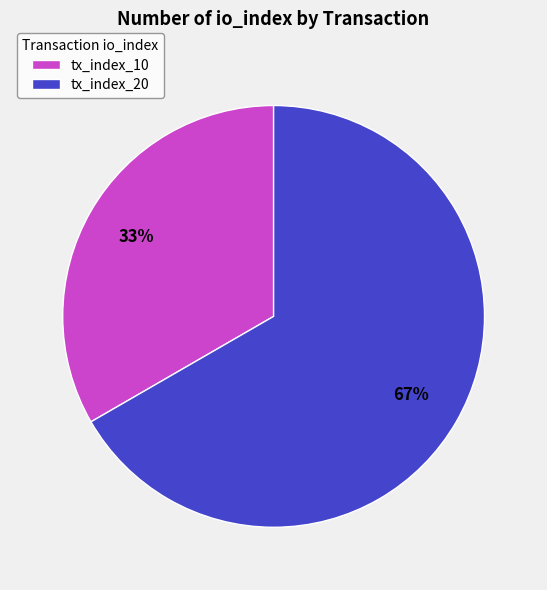

What is the ratio of the value at tx_index_20 to the value at tx_index_10?

2.0